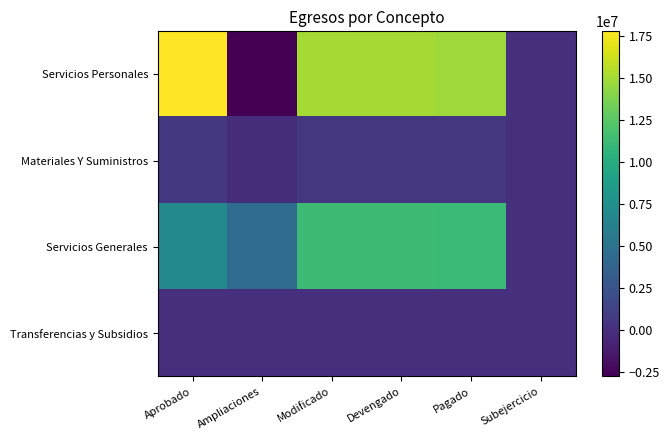

Which series has the largest total across all categories?

Servicios Personales